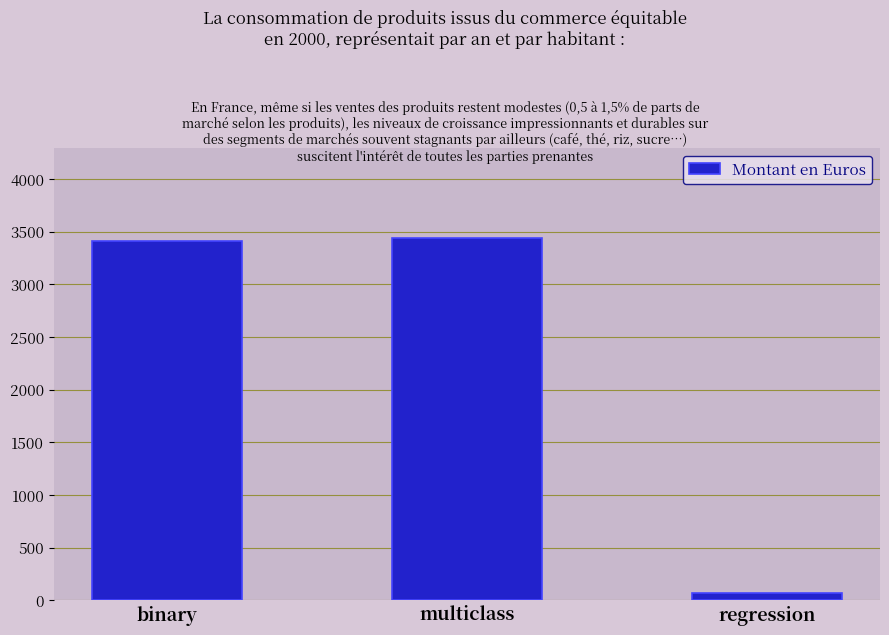

Where is the data nearest to the value 1752?

binary